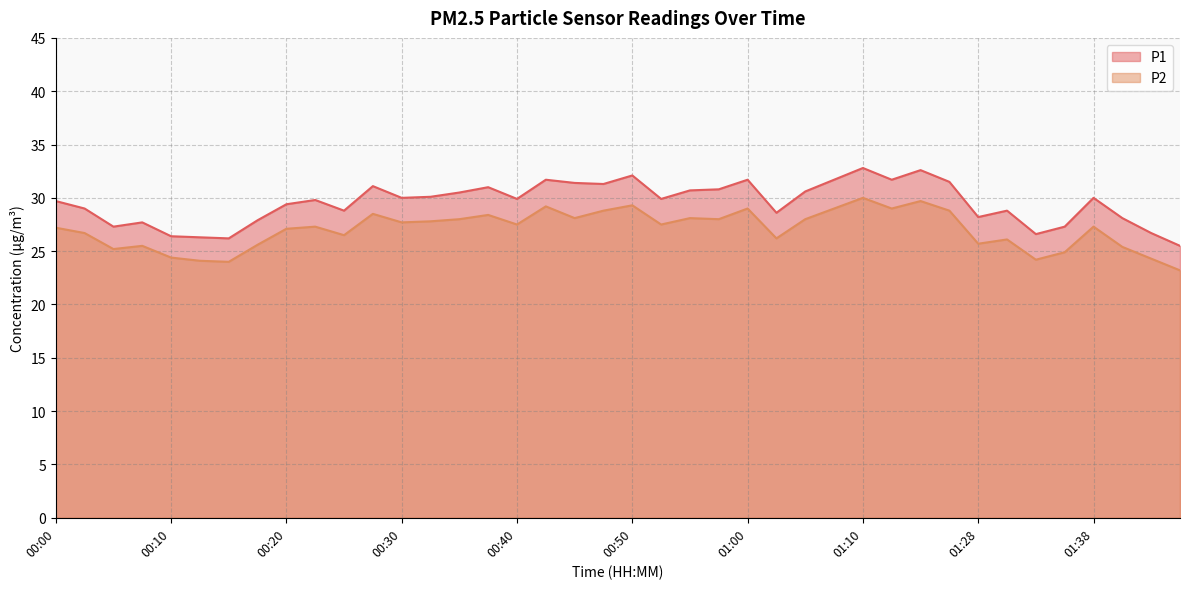

Reading left to right, list all the values displayed in this chart.

P1: 00:00=29.7	00:03=29.0	00:05=27.3	00:08=27.7	00:10=26.4	00:13=26.3	00:15=26.2	00:18=27.9	00:20=29.4	00:23=29.8	00:25=28.8	00:28=31.1	00:30=30.0	00:32=30.1	00:35=30.5	00:37=31.0	00:40=29.9	00:42=31.7	00:45=31.4	00:47=31.3	00:50=32.1	00:52=29.9	00:55=30.7	00:57=30.8	01:00=31.7	01:02=28.6	01:05=30.6	01:07=31.7	01:10=32.8	01:15=31.7	01:20=32.6	01:23=31.5	01:28=28.2	01:30=28.8	01:33=26.6	01:35=27.3	01:38=30.0	01:41=28.1	01:47=26.7	01:50=25.5
P2: 00:00=27.2	00:03=26.7	00:05=25.2	00:08=25.5	00:10=24.4	00:13=24.1	00:15=24.0	00:18=25.6	00:20=27.1	00:23=27.3	00:25=26.5	00:28=28.5	00:30=27.7	00:32=27.8	00:35=28.0	00:37=28.4	00:40=27.5	00:42=29.2	00:45=28.1	00:47=28.8	00:50=29.3	00:52=27.5	00:55=28.1	00:57=28.0	01:00=29.0	01:02=26.2	01:05=28.0	01:07=29.0	01:10=30.0	01:15=29.0	01:20=29.7	01:23=28.8	01:28=25.7	01:30=26.1	01:33=24.2	01:35=24.9	01:38=27.3	01:41=25.4	01:47=24.3	01:50=23.2